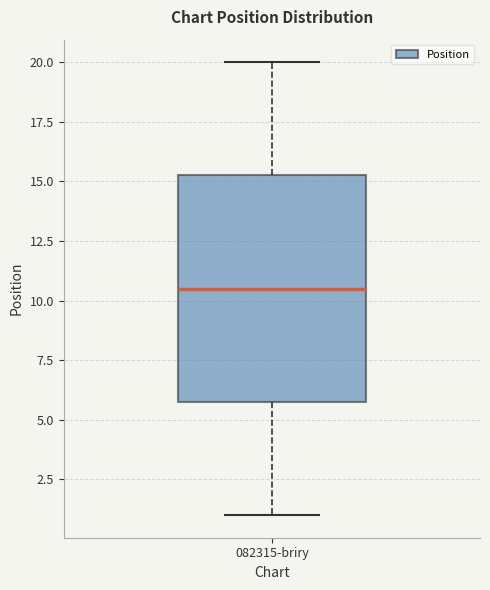

Read this box plot against the y-axis: the position of the median line, the range covered by the box, and the ends of both whiskers. The values are not printed on the chart, so give them approximately, as read against the axis.

median 10.5, box 6.0 to 15.5, whiskers 1.0 to 20.0